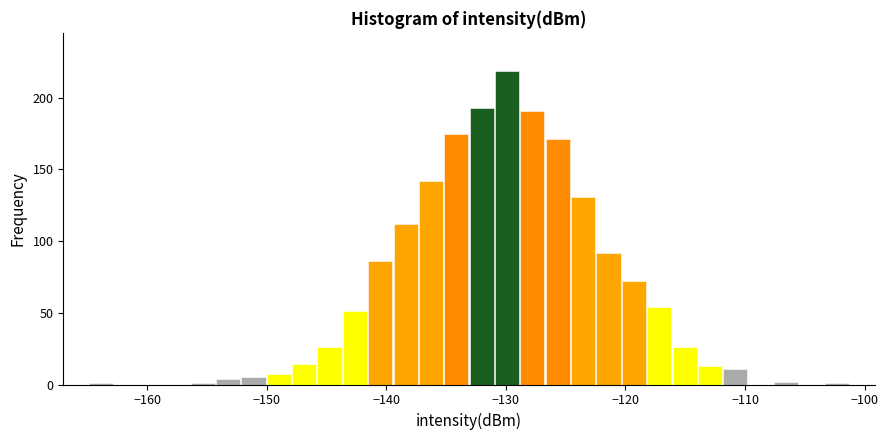

Read against the x-axis, roughly where is the centre of the tallest bar?

-130